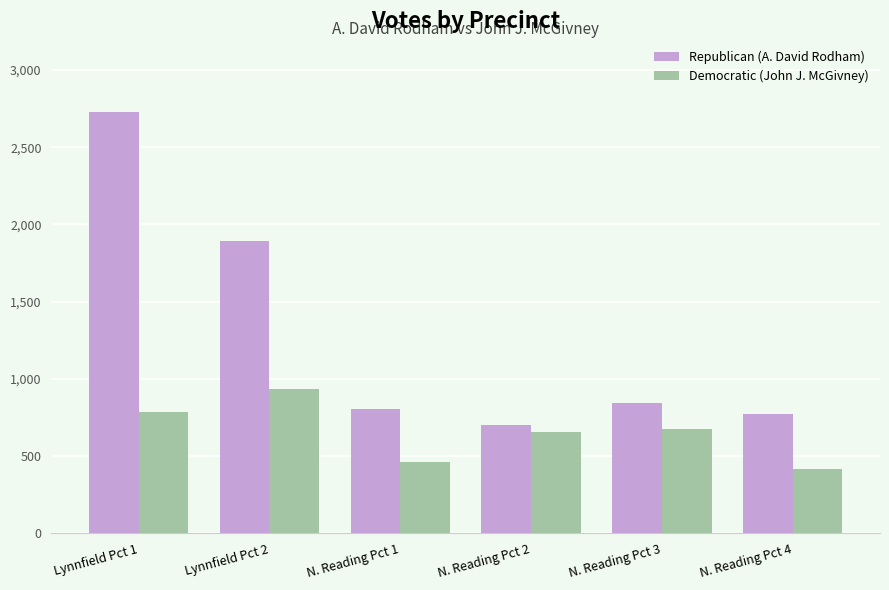

How many bars are there in total?

12